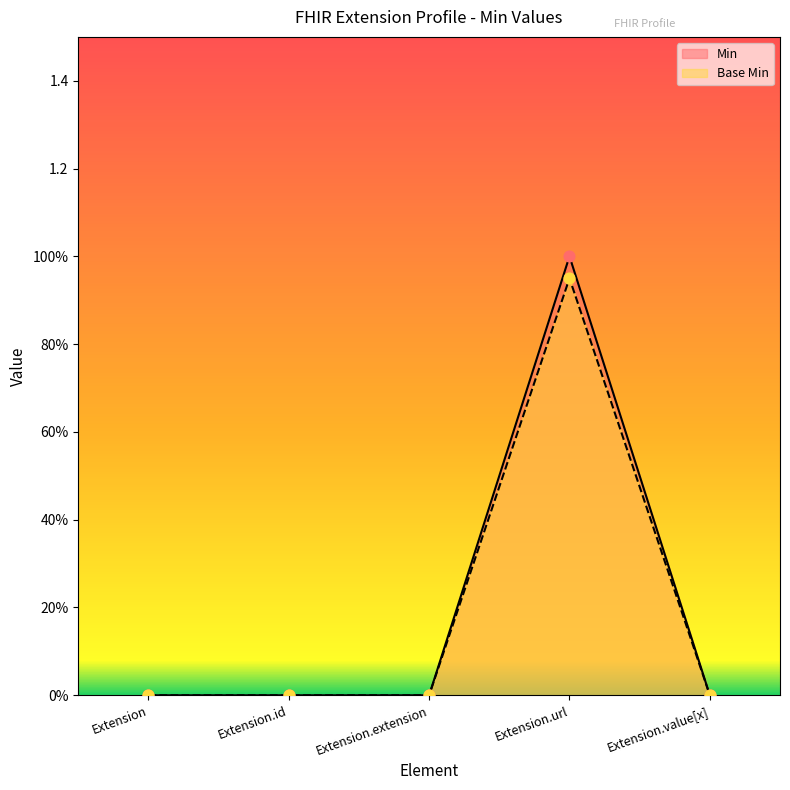

Is the value of Min at Extension.url greater than the value of Base Min at Extension.id?

Yes